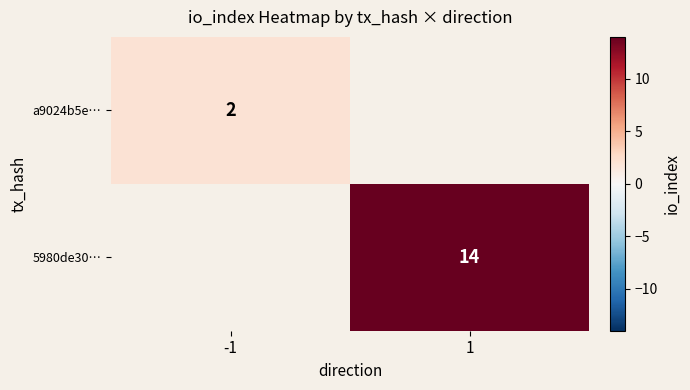

Is it true that a9024b5e… equals 1 at -1?

False